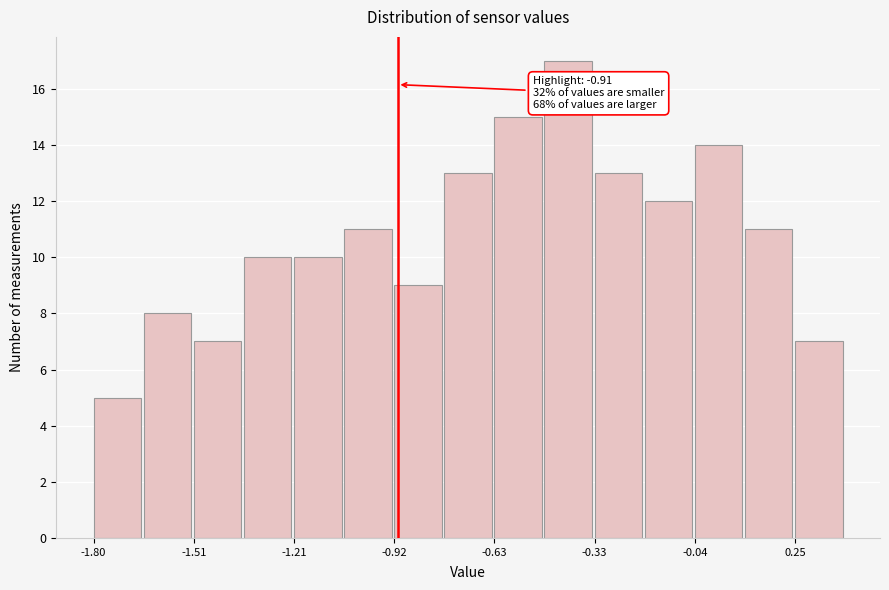

Around what value on the x-axis is the tallest bar? Give the approximate position of its centre, as read against the axis.

-0.40